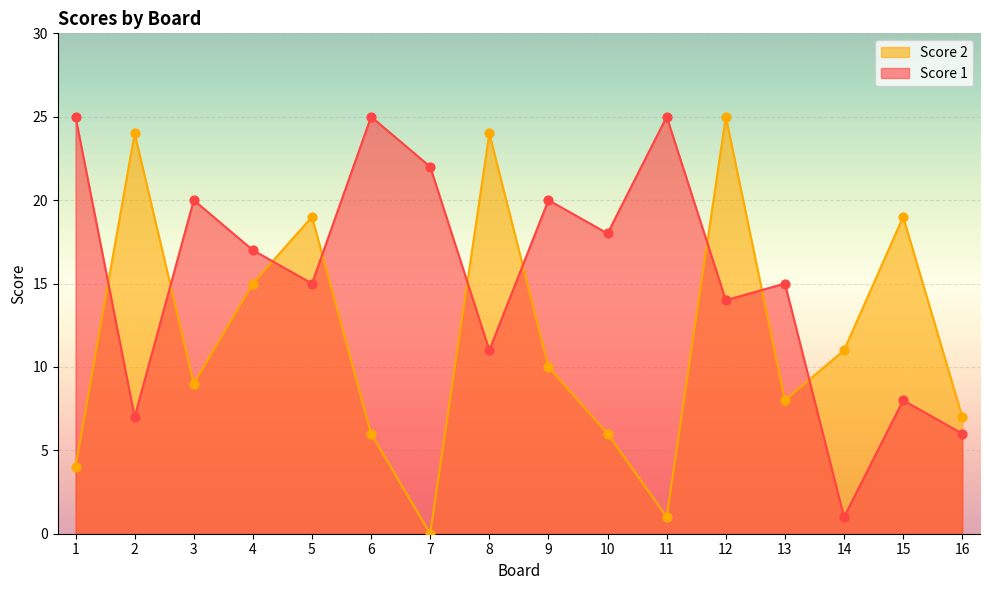

At which category is the sum across all series the highest?

12